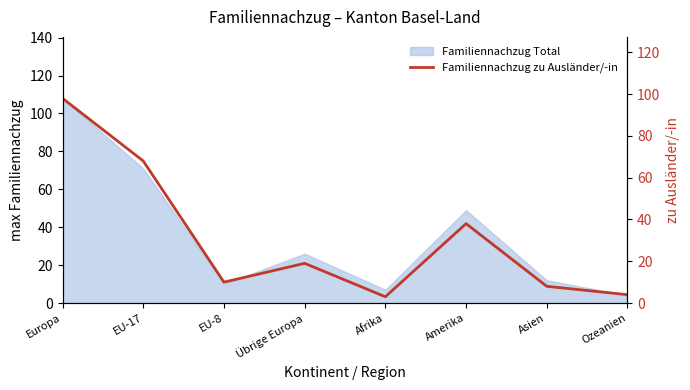

Read the value at Afrika.

3